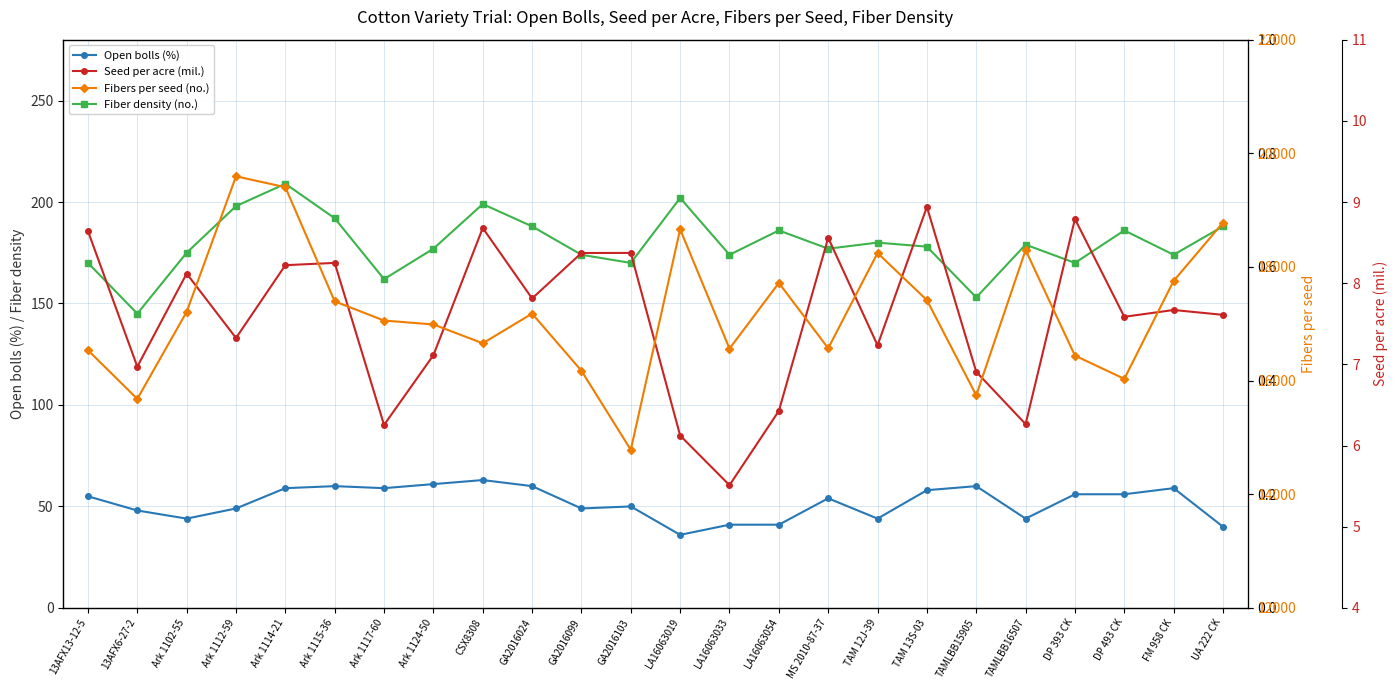

Reading right to left, list all the values displayed in this chart.

Open bolls (%): UA 222 CK=40.0	FM 958 CK=59.0	DP 493 CK=56.0	DP 393 CK=56.0	TAMLBB16507=44.0	TAMLBB15905=60.0	TAM 13S-03=58.0	TAM 12J-39=44.0	MS 2010-87-37=54.0	LA16063054=41.0	LA16063033=41.0	LA16063019=36.0	GA2016103=50.0	GA2016099=49.0	GA2016024=60.0	CSX8308=63.0	Ark 1124-50=61.0	Ark 1117-60=59.0	Ark 1115-36=60.0	Ark 1114-21=59.0	Ark 1112-59=49.0	Ark 1102-55=44.0	13AFX6-27-2=48.0	13AFX13-12-5=55.0
Fiber density (no.): UA 222 CK=188.0	FM 958 CK=174.0	DP 493 CK=186.0	DP 393 CK=170.0	TAMLBB16507=179.0	TAMLBB15905=153.0	TAM 13S-03=178.0	TAM 12J-39=180.0	MS 2010-87-37=177.0	LA16063054=186.0	LA16063033=174.0	LA16063019=202.0	GA2016103=170.0	GA2016099=174.0	GA2016024=188.0	CSX8308=199.0	Ark 1124-50=177.0	Ark 1117-60=162.0	Ark 1115-36=192.0	Ark 1114-21=209.0	Ark 1112-59=198.0	Ark 1102-55=175.0	13AFX6-27-2=145.0	13AFX13-12-5=170.0
Seed per acre (mil.): UA 222 CK=7.6	FM 958 CK=7.7	DP 493 CK=7.6	DP 393 CK=8.8	TAMLBB16507=6.3	TAMLBB15905=6.9	TAM 13S-03=8.9	TAM 12J-39=7.2	MS 2010-87-37=8.6	LA16063054=6.4	LA16063033=5.5	LA16063019=6.1	GA2016103=8.4	GA2016099=8.4	GA2016024=7.8	CSX8308=8.7	Ark 1124-50=7.1	Ark 1117-60=6.3	Ark 1115-36=8.2	Ark 1114-21=8.2	Ark 1112-59=7.3	Ark 1102-55=8.1	13AFX6-27-2=7.0	13AFX13-12-5=8.6
Fibers per seed (no.): UA 222 CK=18780.0	FM 958 CK=17756.0	DP 493 CK=16031.0	DP 393 CK=16440.0	TAMLBB16507=18298.0	TAMLBB15905=15741.0	TAM 13S-03=17416.0	TAM 12J-39=18246.0	MS 2010-87-37=16569.0	LA16063054=17719.0	LA16063033=16563.0	LA16063019=18663.0	GA2016103=14782.0	GA2016099=16173.0	GA2016024=17179.0	CSX8308=16657.0	Ark 1124-50=16988.0	Ark 1117-60=17057.0	Ark 1115-36=17394.0	Ark 1114-21=19404.0	Ark 1112-59=19595.0	Ark 1102-55=17210.0	13AFX6-27-2=15678.0	13AFX13-12-5=16535.0